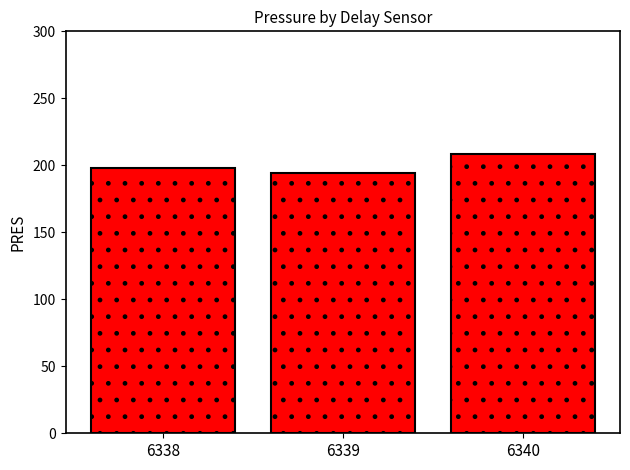

What is the ratio of the value at 6338 to the value at 6339?

1.0